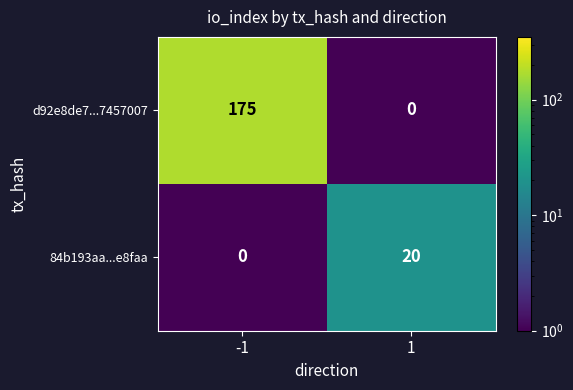

Count the number of categories in the chart.

2